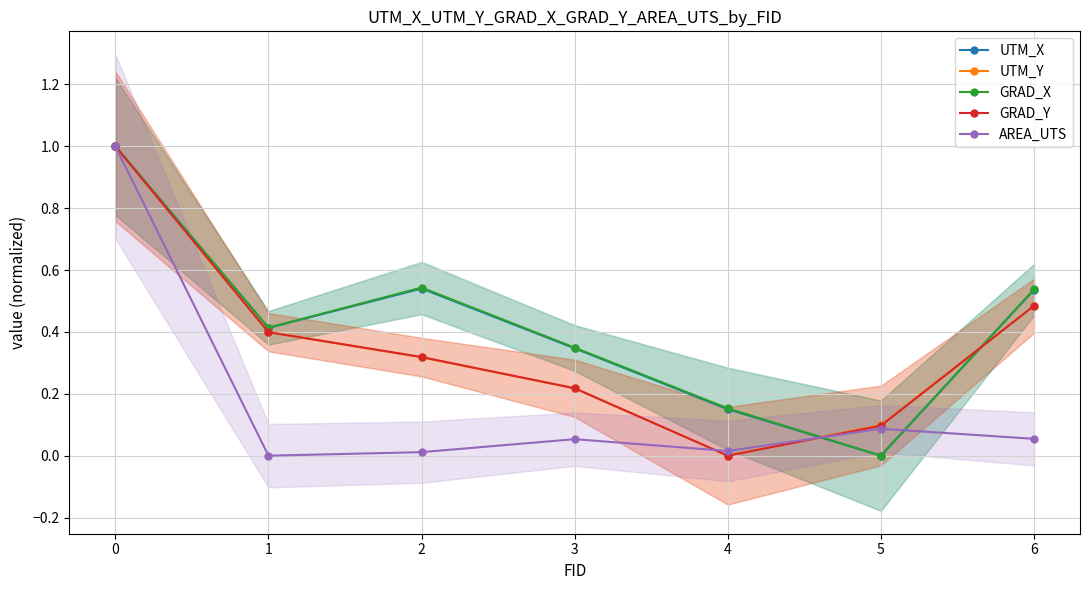

Rank the categories by GRAD_Y value from lowest to highest.

4, 5, 3, 2, 1, 6, 0